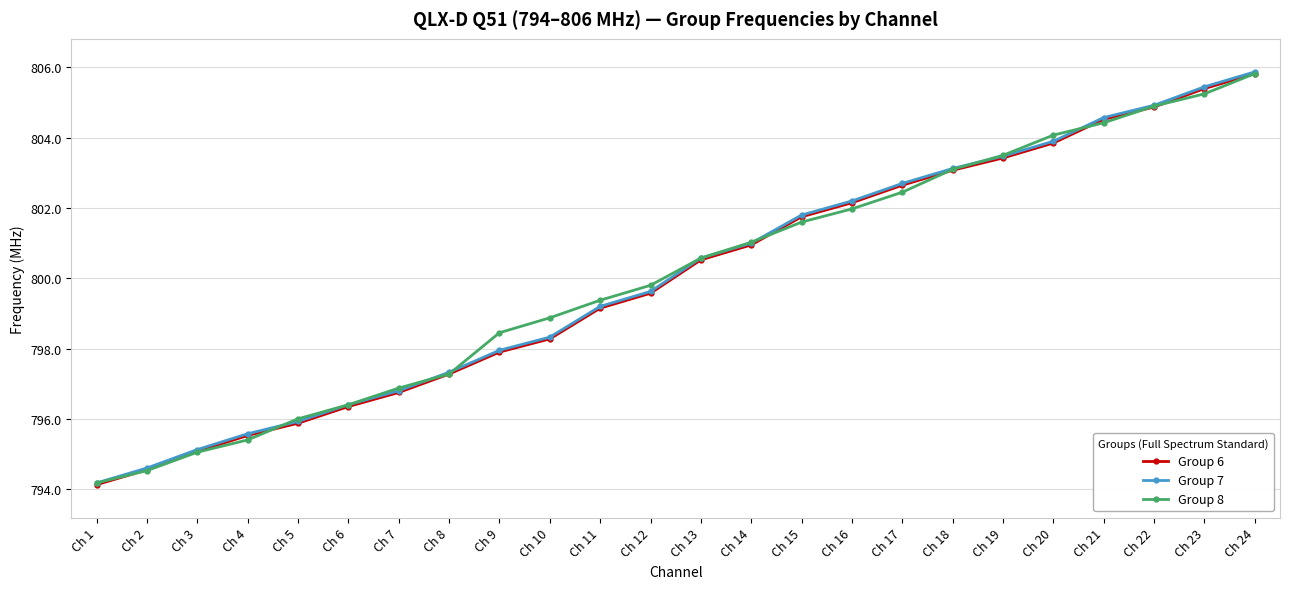

How many lines are shown in the chart?

3